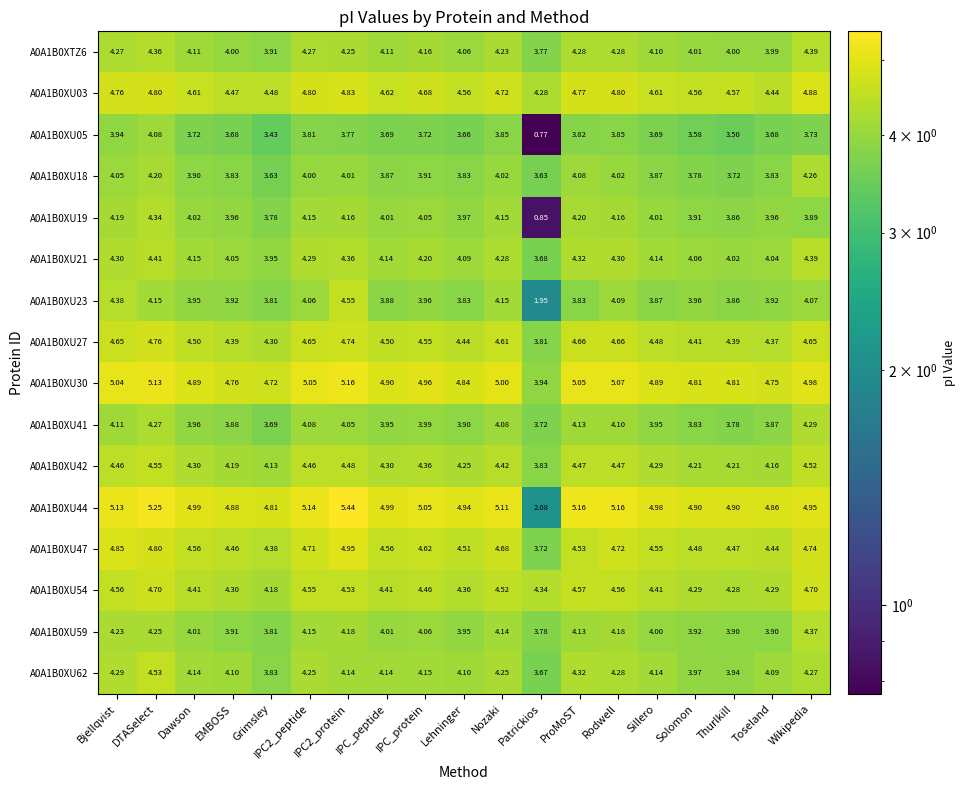

What is the total value across all series at EMBOSS?

66.8